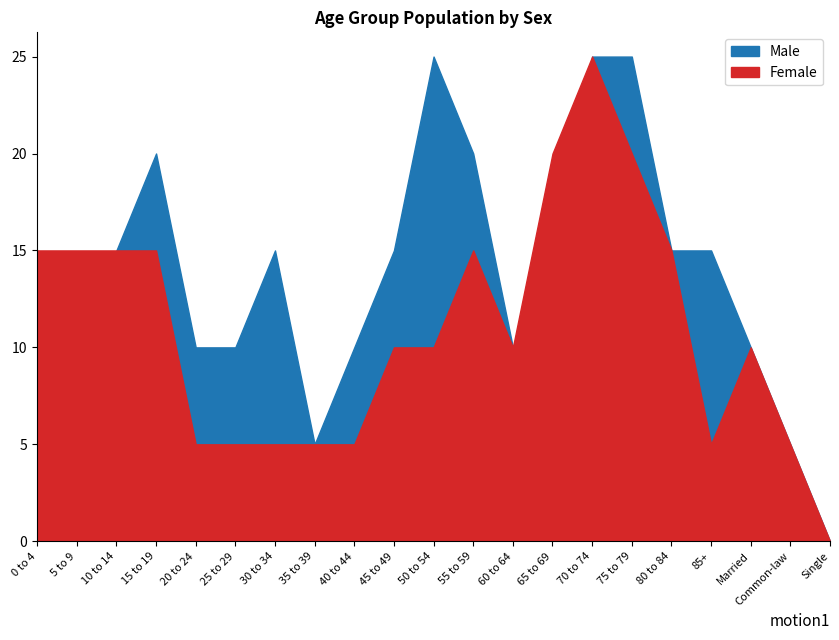

How many interior local peaks does the Female series have?

3